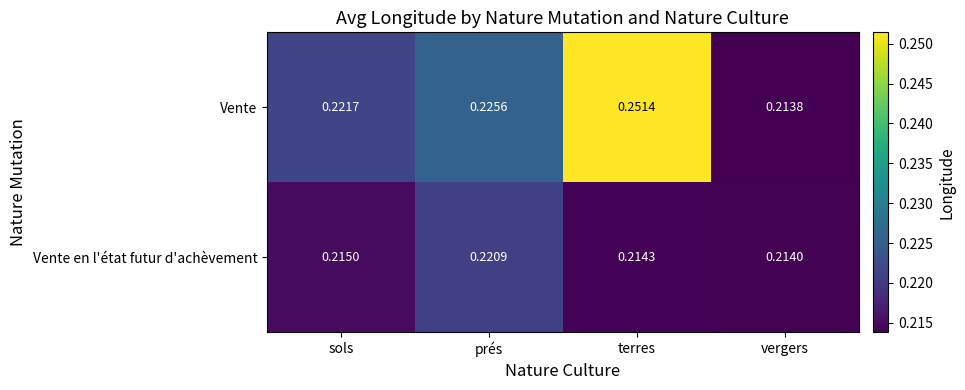

Is the value of Vente en l'état futur d'achèvement at prés greater than the value of Vente at vergers?

Yes